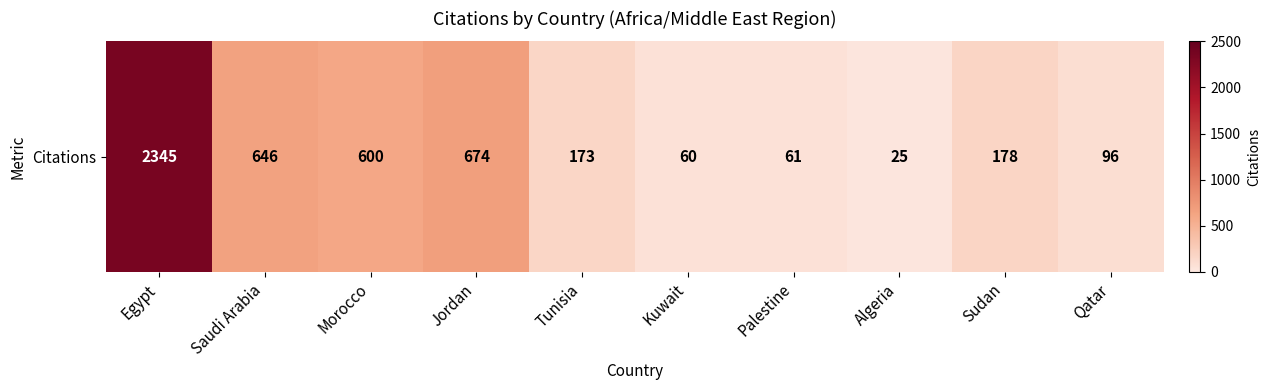

At which category does the chart reach its minimum across all series?

Algeria